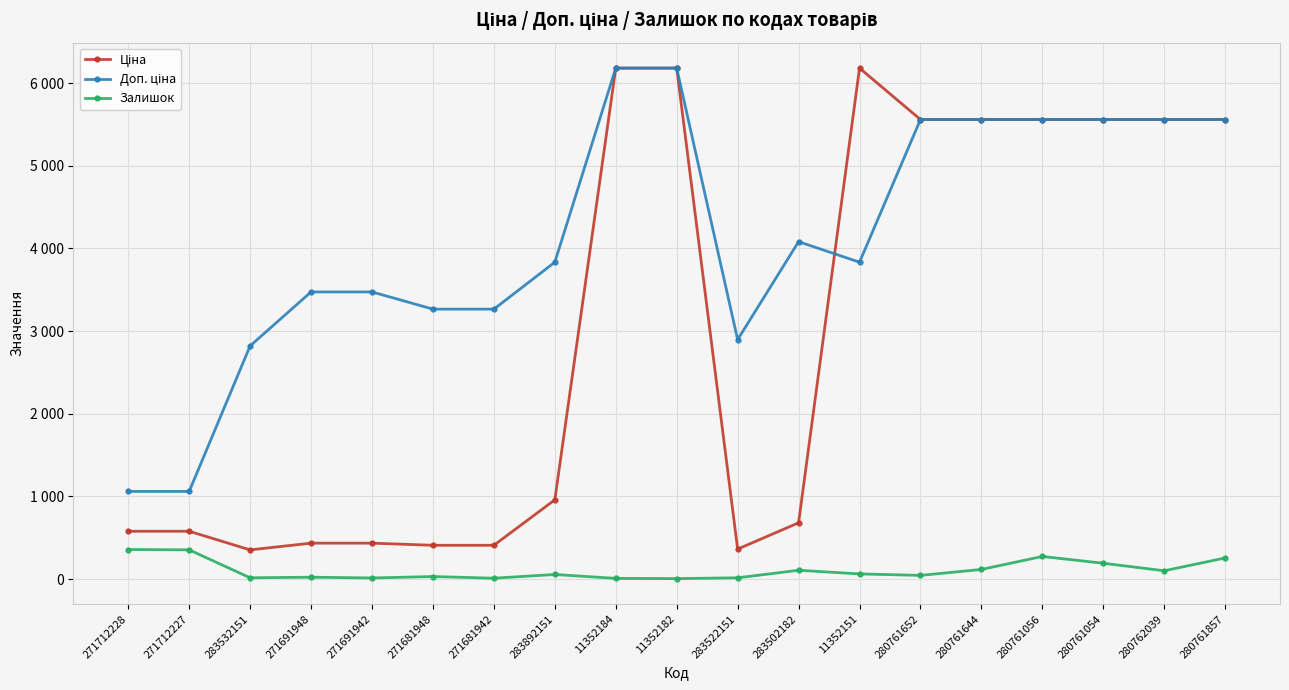

Which series has the largest total across all categories?

Доп. ціна